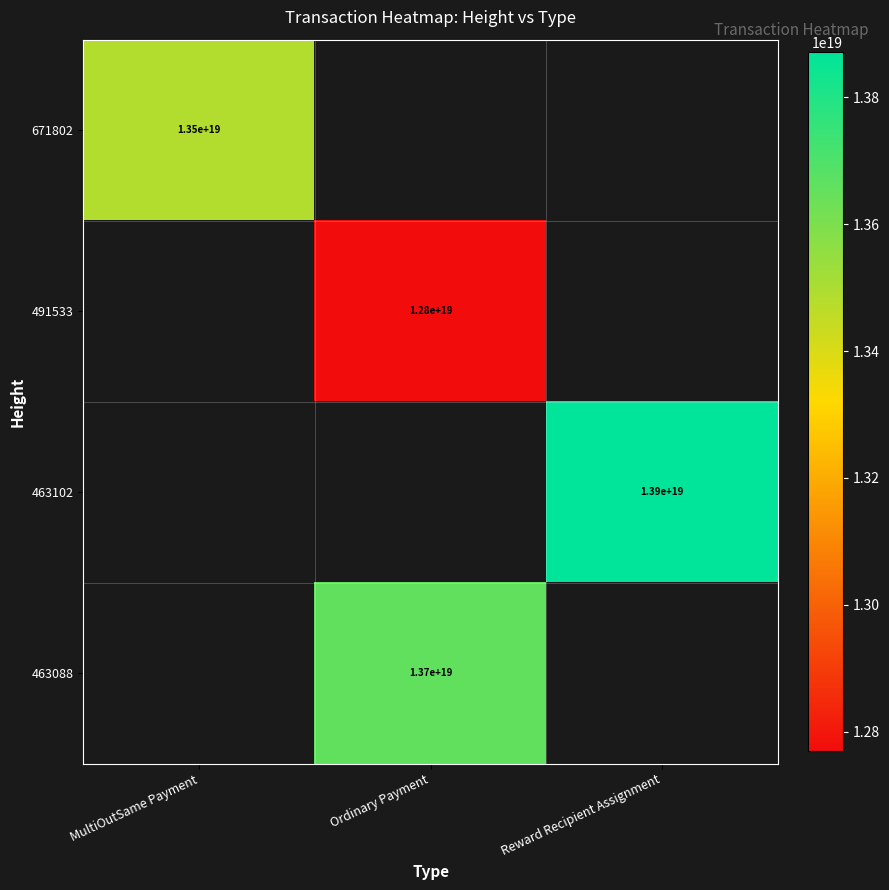

How many series are shown in this chart?

4